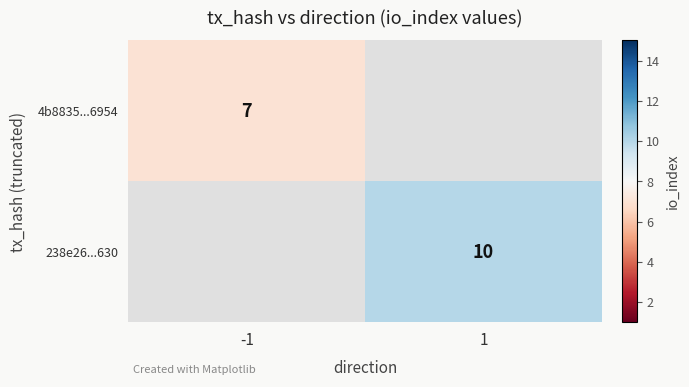

Is the value of 4b8835...6954 at -1 greater than the value of 238e26...630 at 1?

No